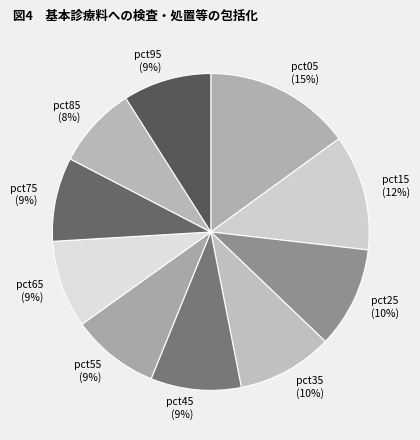

To the nearest percent, what is the difference between the largest and smallest slice percentages?

7%